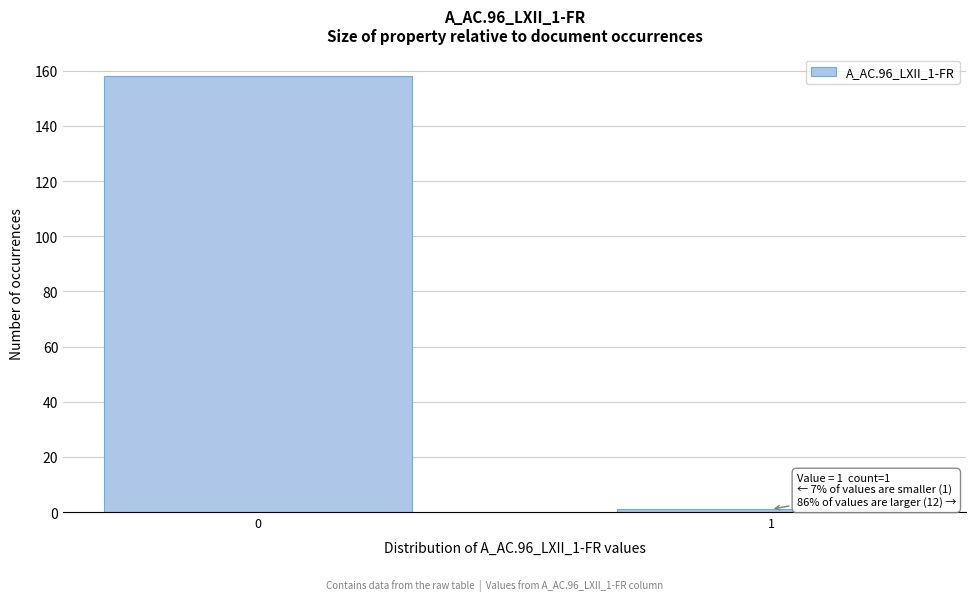

Reading right to left, list all the values displayed in this chart.

1	158